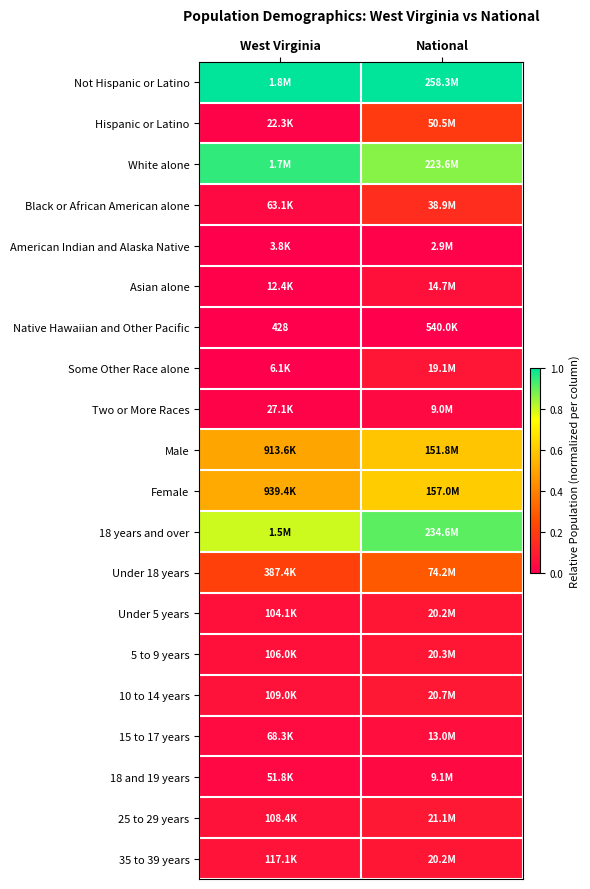

Is the value of 18 and 19 years at West Virginia greater than the value of Male at National?

No